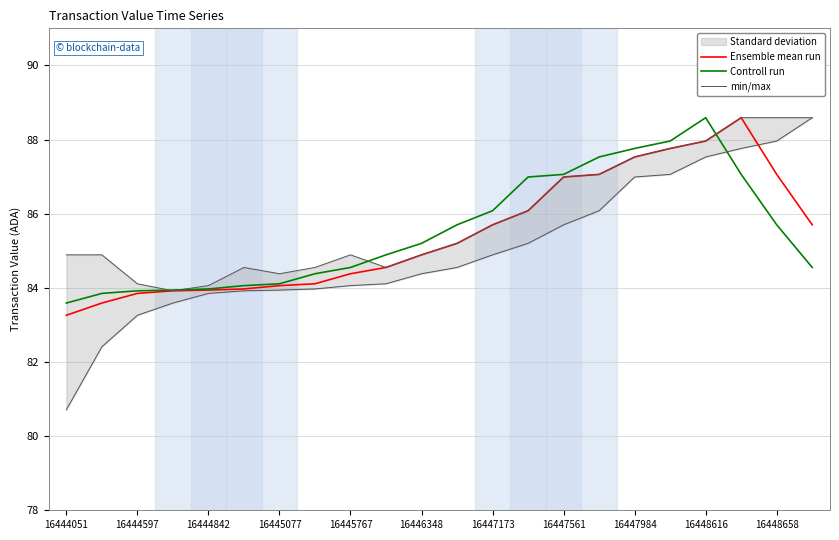

At which label does Controll run reach its peak?

16448616